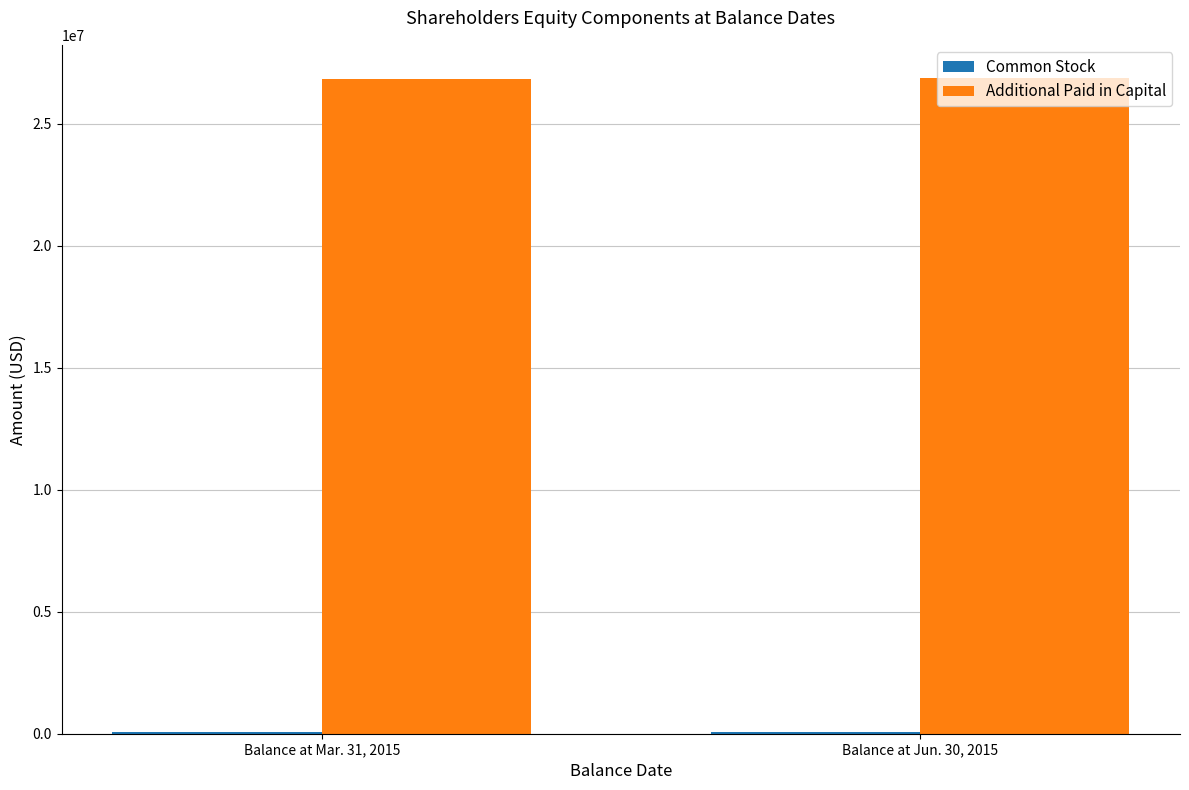

Which series has the largest total across all categories?

Additional Paid in Capital